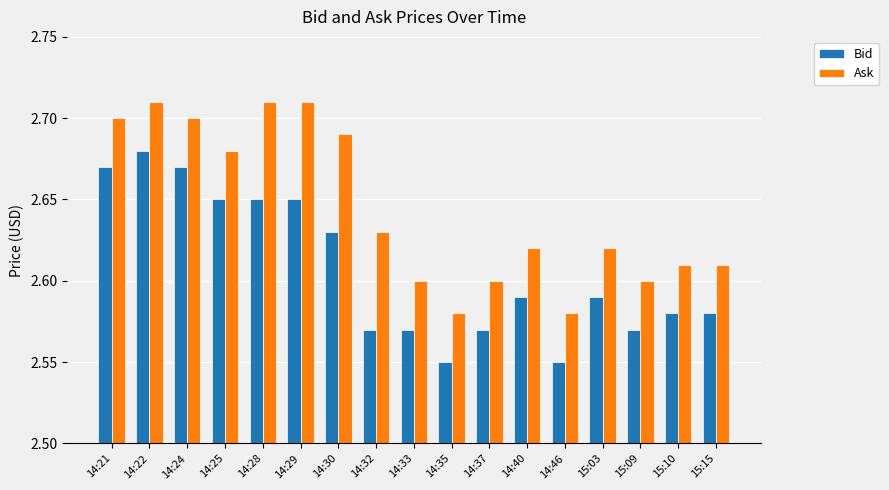

Is the value of Bid at 14:35 greater than the value of Ask at 14:28?

No